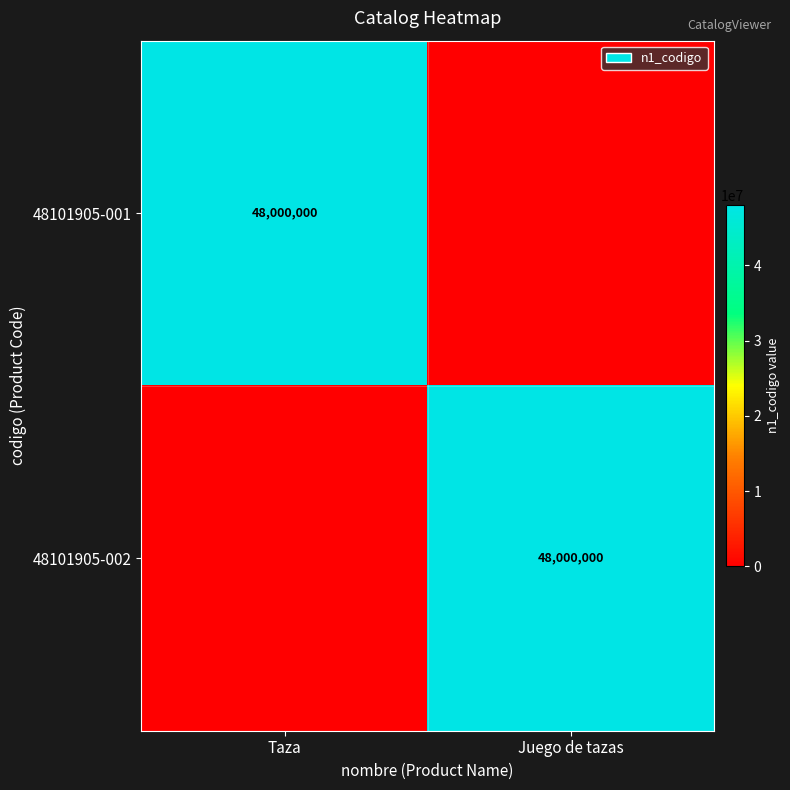

At how many categories does at least one series exceed 36688324?

2